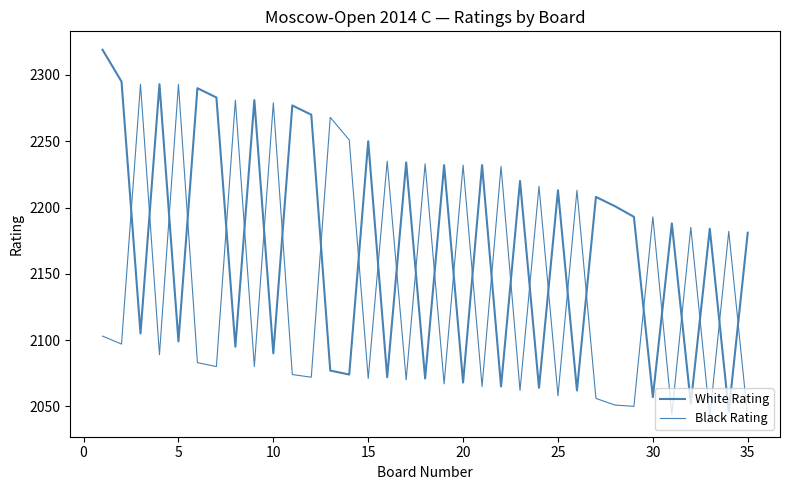

Which category has the highest value in the Black Rating series?

5